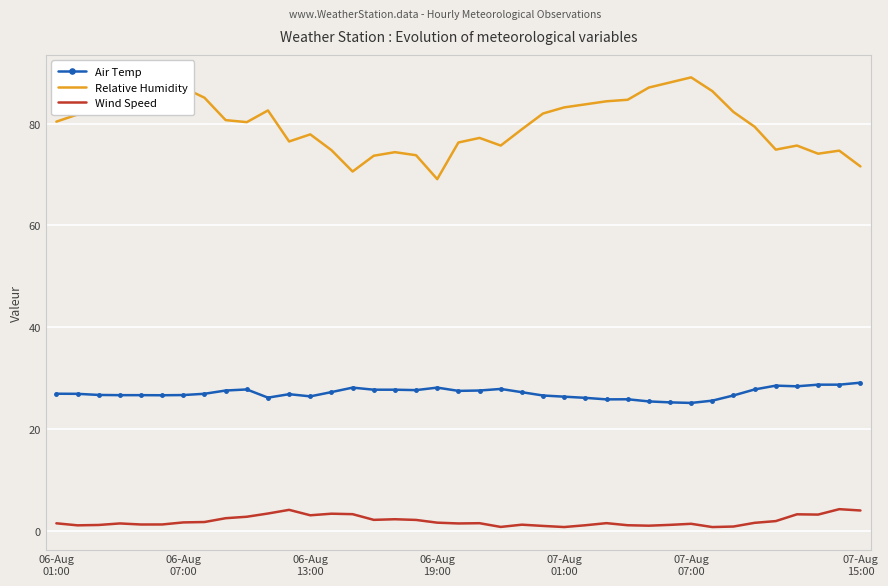

What is the difference between the maximum and minimum values in the Air Temp series?

4.0